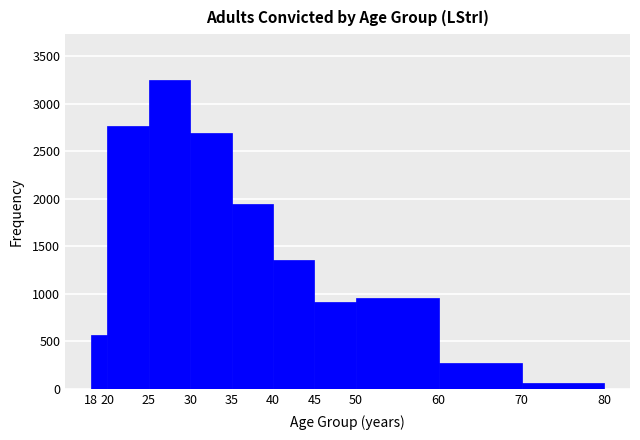

Reading left to right, transcribe this chart: for each bar, give the range it covers on the x-axis and its height. The values are not printed on the chart, so give them approximately, as read against the axis.

18 to 20: 550
20 to 25: 2750
25 to 30: 3250
30 to 35: 2700
35 to 40: 1950
40 to 45: 1350
45 to 50: 900
50 to 60: 950
60 to 70: 300
70 to 80: 50